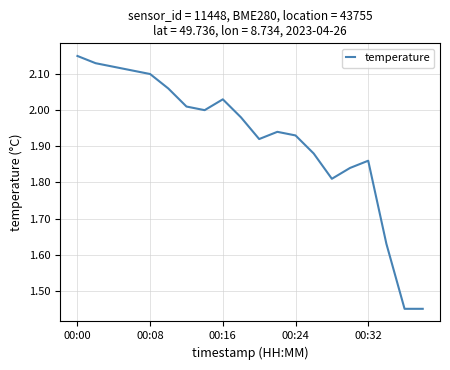

What is the difference between the maximum and minimum values?

0.7